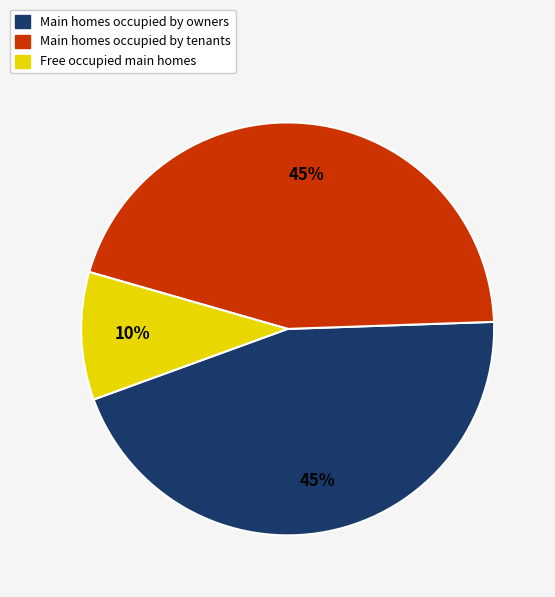

Approximately how many times larger is the value at Main homes occupied by owners compared to Free occupied main homes?

4.5